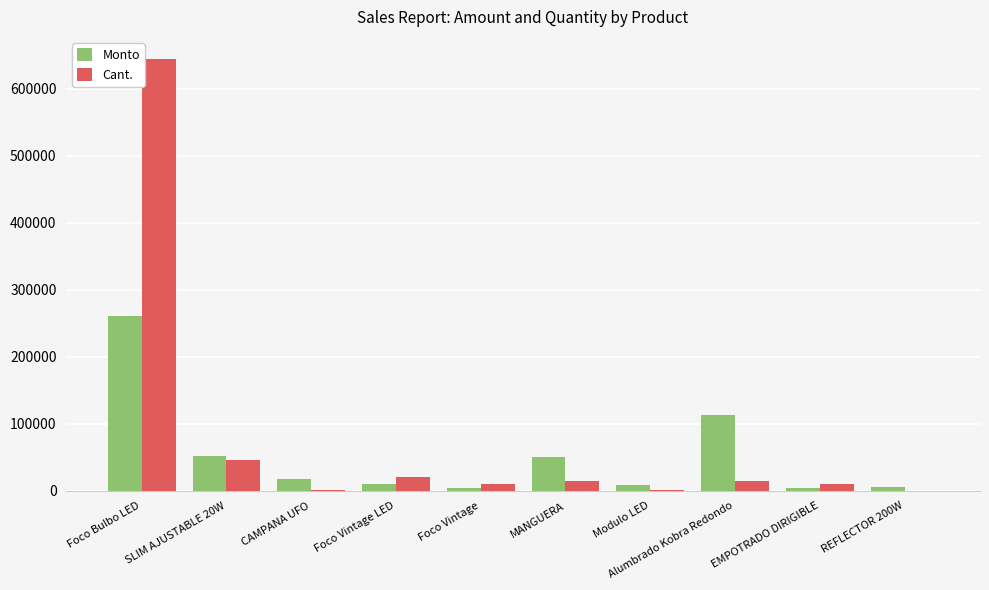

True or false: Cant. has a value of 1076322 at Foco Bulbo LED.

False